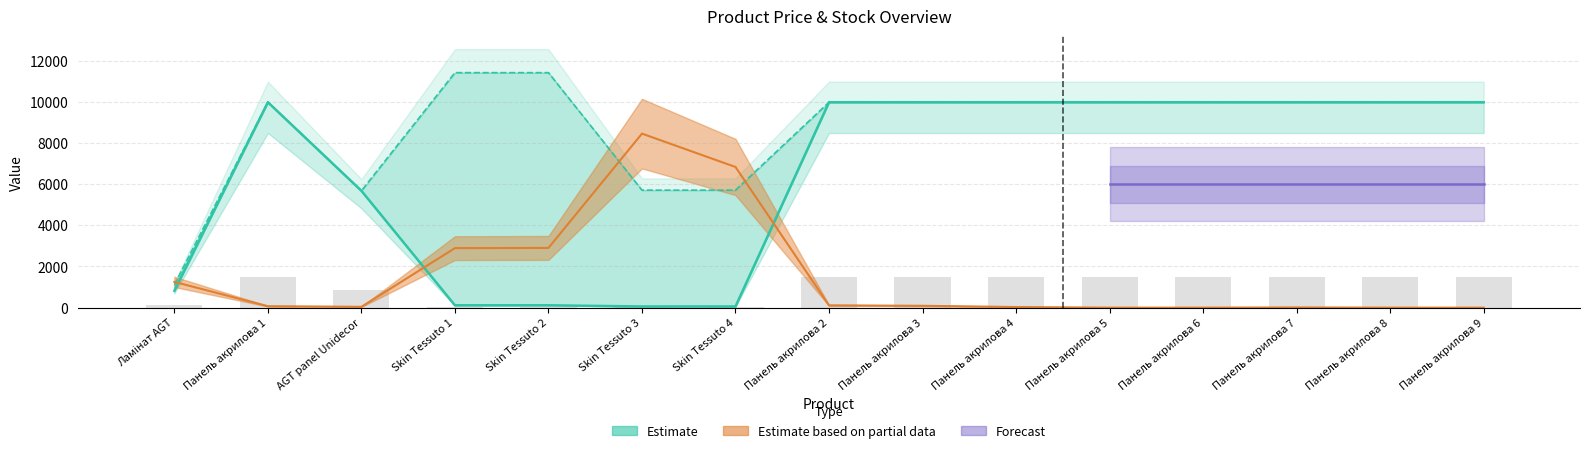

How many data points in Ціна are above 9974?

9